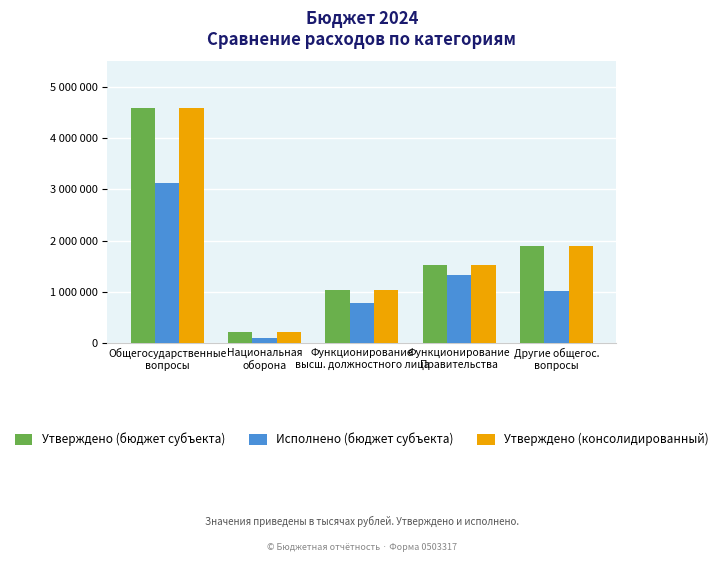

Reading right to left, what are all the values shown in this chart?

Утверждено (бюджет субъекта): Другие общегос.
вопросы=1891000.0	Функционирование
Правительства=1529000.0	Функционирование
высш. должностного лица=1040000.0	Национальная
oборона=210600.0	Общегосударственные
вопросы=4580000.0
Исполнено (бюджет субъекта): Другие общегос.
вопросы=1018265.7	Функционирование
Правительства=1320735.8	Функционирование
высш. должностного лица=781158.8	Национальная
oборона=105947.9	Общегосударственные
вопросы=3120160.2
Утверждено (консолидированный): Другие общегос.
вопросы=1891000.0	Функционирование
Правительства=1529000.0	Функционирование
высш. должностного лица=1040000.0	Национальная
oборона=210600.0	Общегосударственные
вопросы=4580000.0